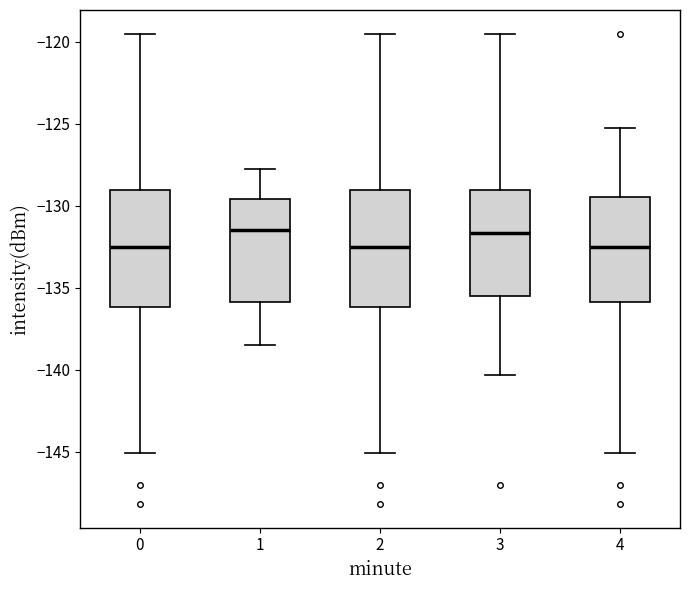

Where is the upper edge of the box at x = 1 on the y-axis? The values are not printed on the chart, so give them approximately, as read against the axis.

-129.5